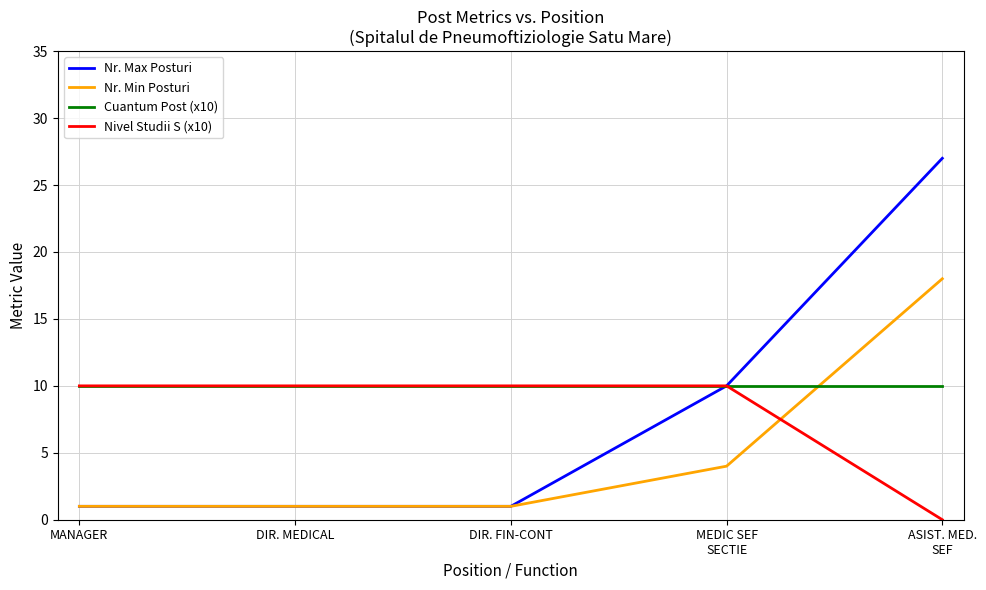

Count the Nr. Max Posturi values in the range 1 to 10.

4